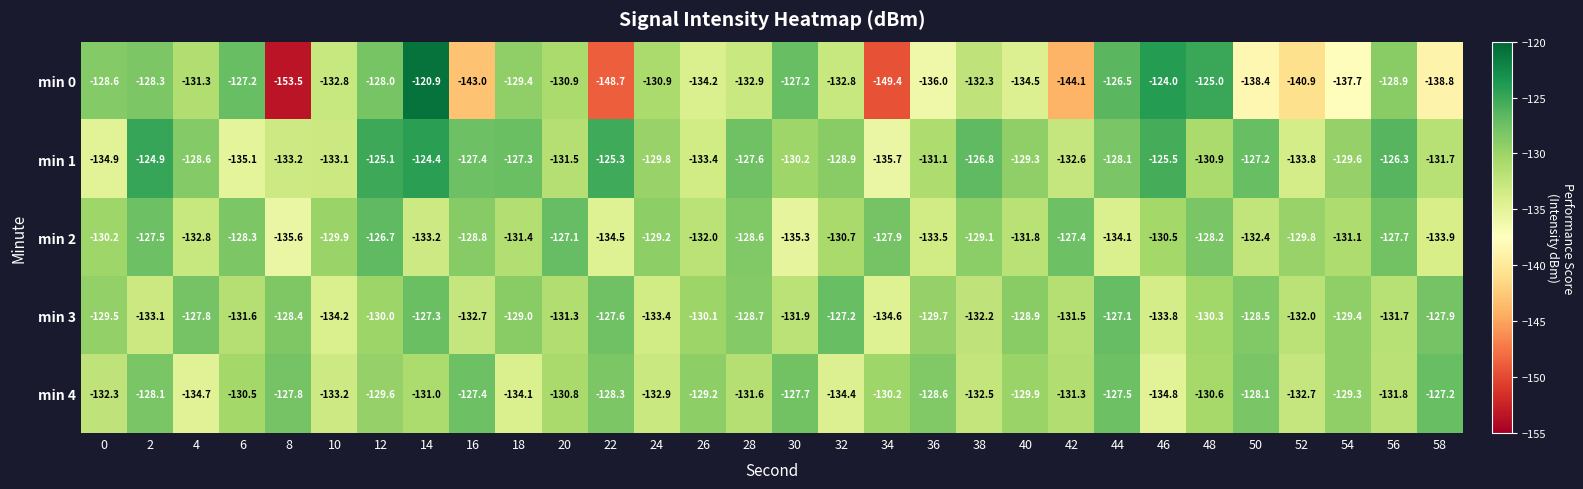

True or false: min 1 has a value of -128.9 at 32.

True